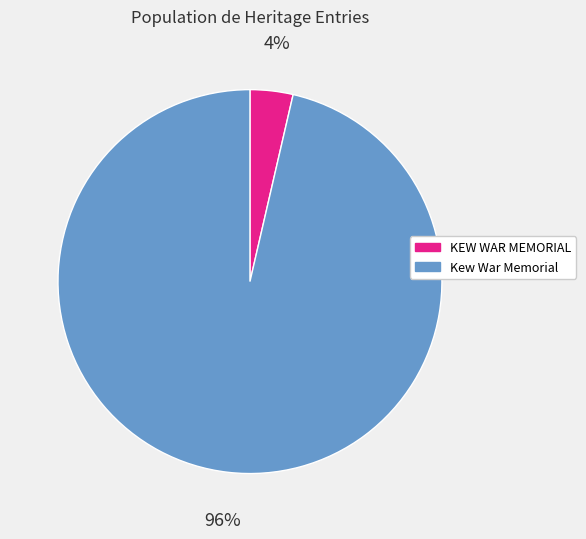

To the nearest percent, what is the average slice percentage?

50%